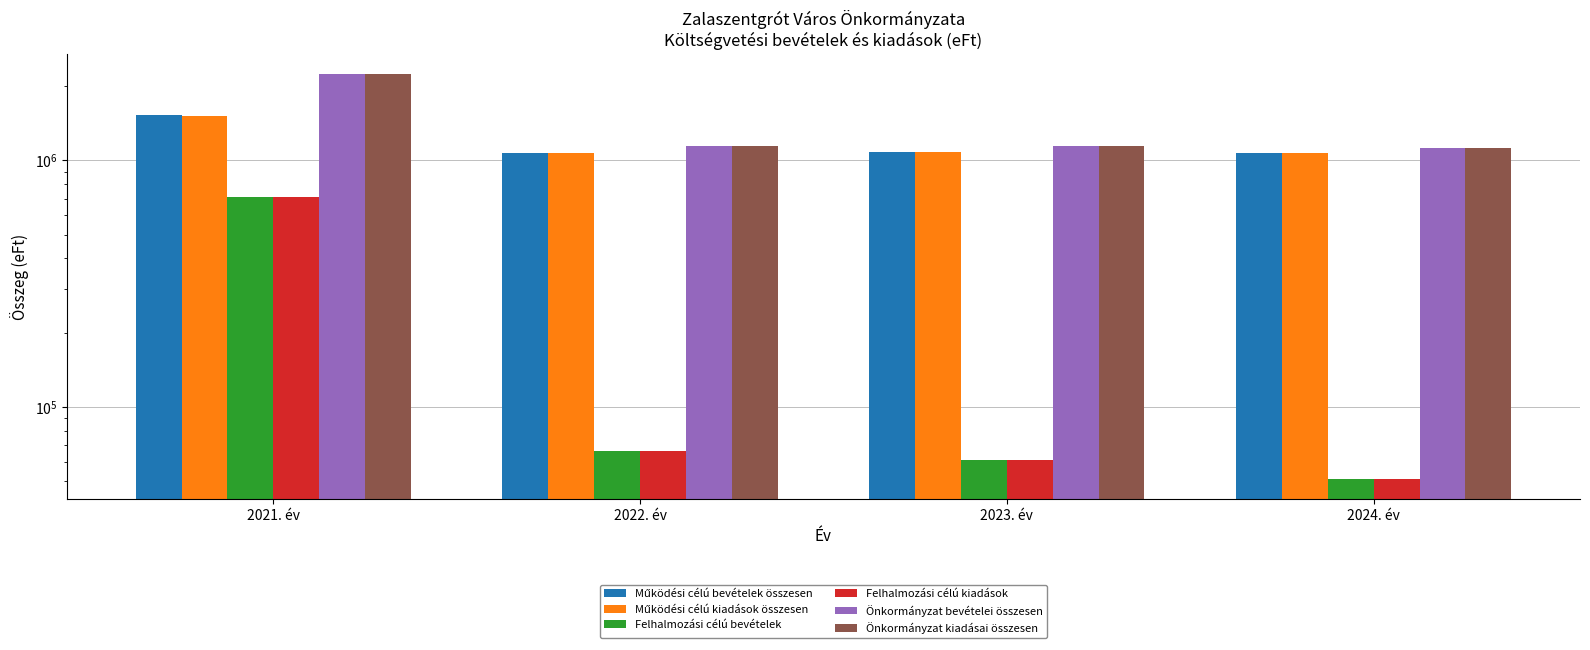

Which category has the lowest value across all series?

2024. év